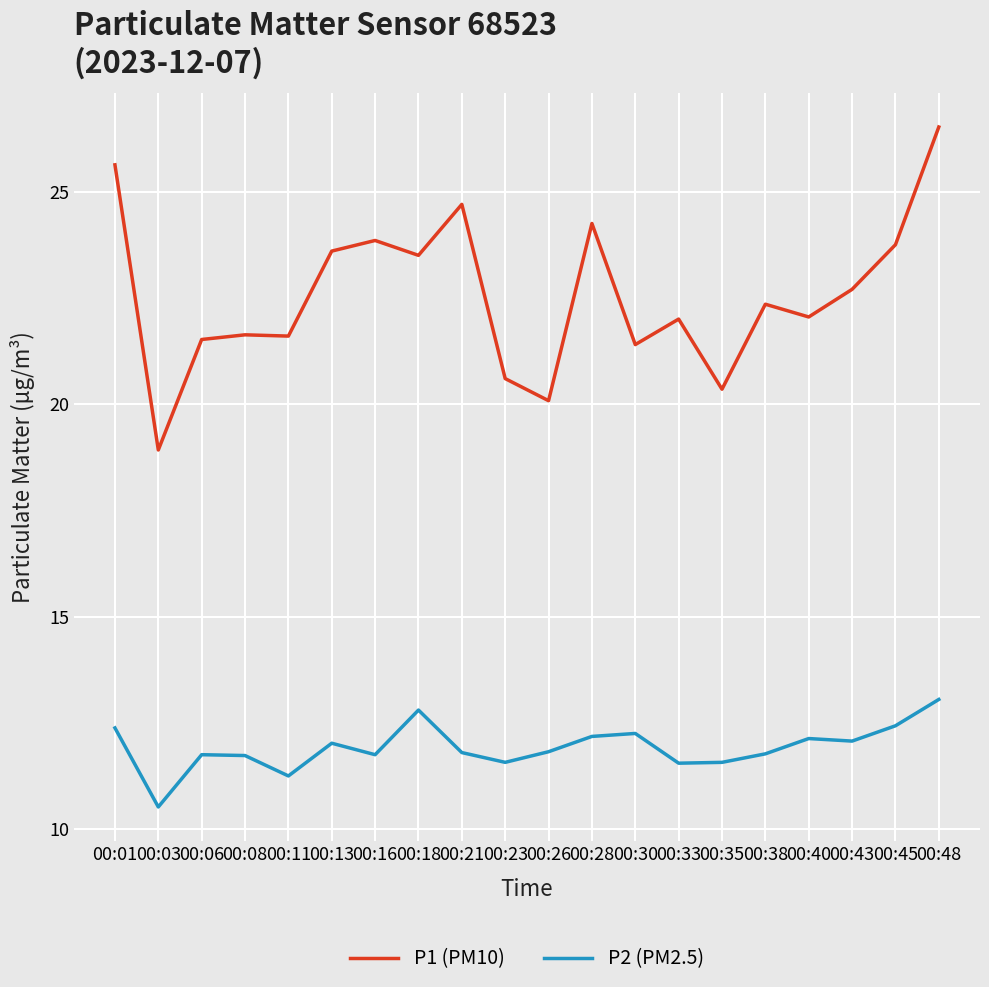

At 00:33, list the series in order from smallest to largest.

P2 (PM2.5), P1 (PM10)